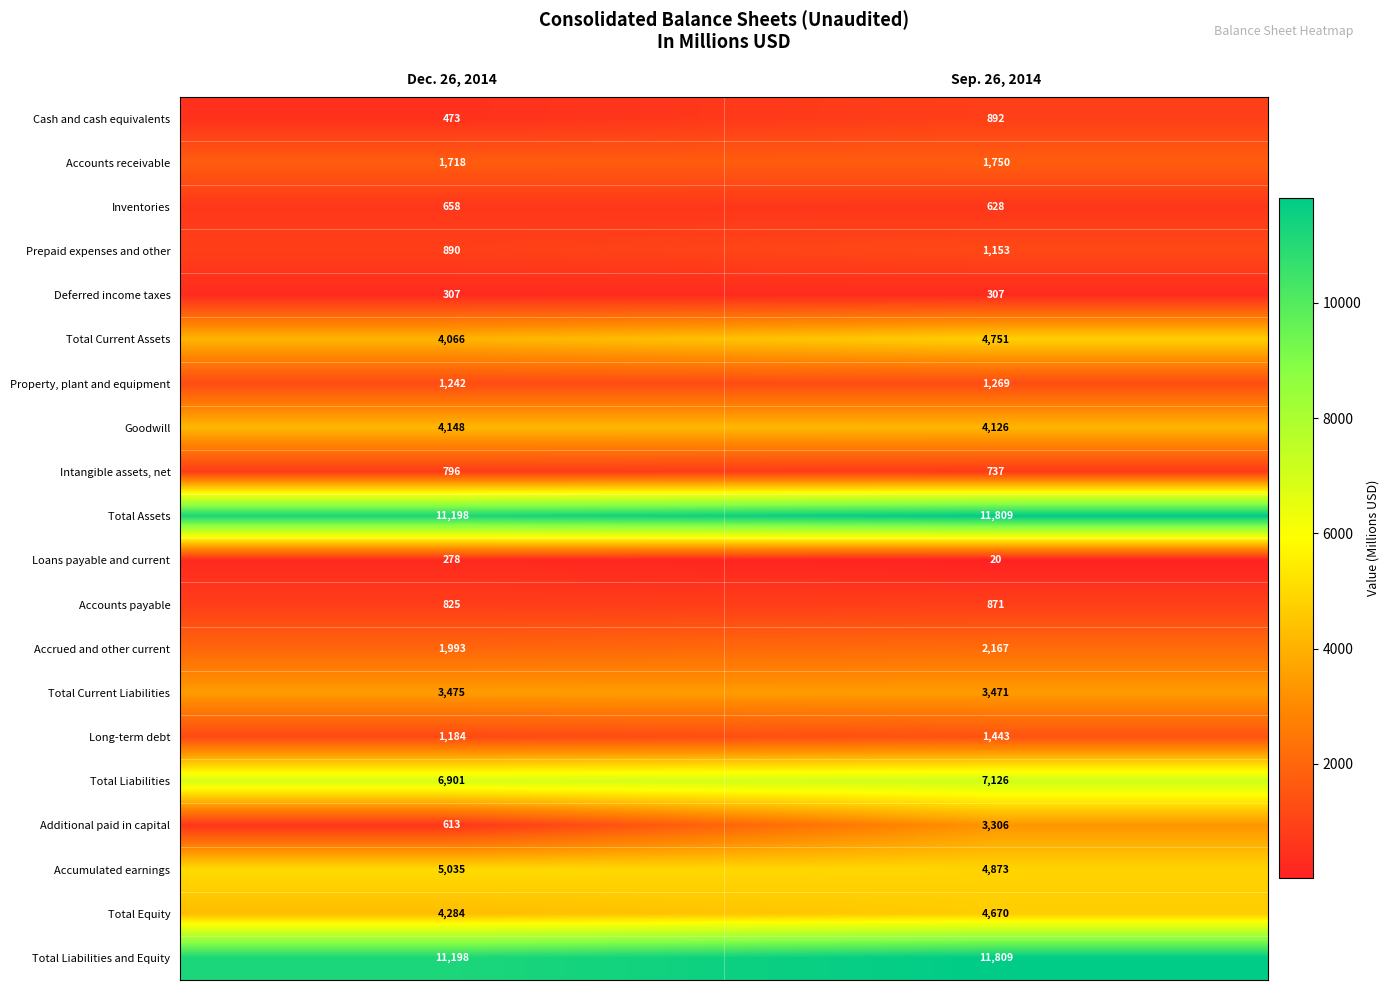

What is the minimum value shown in the chart?

20